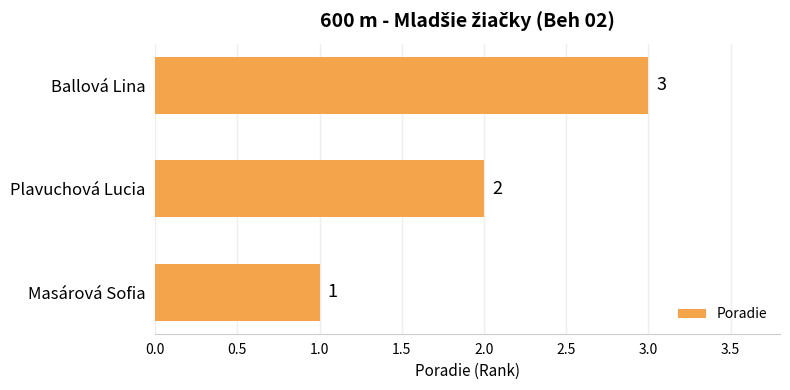

Count the number of data series in this chart.

1